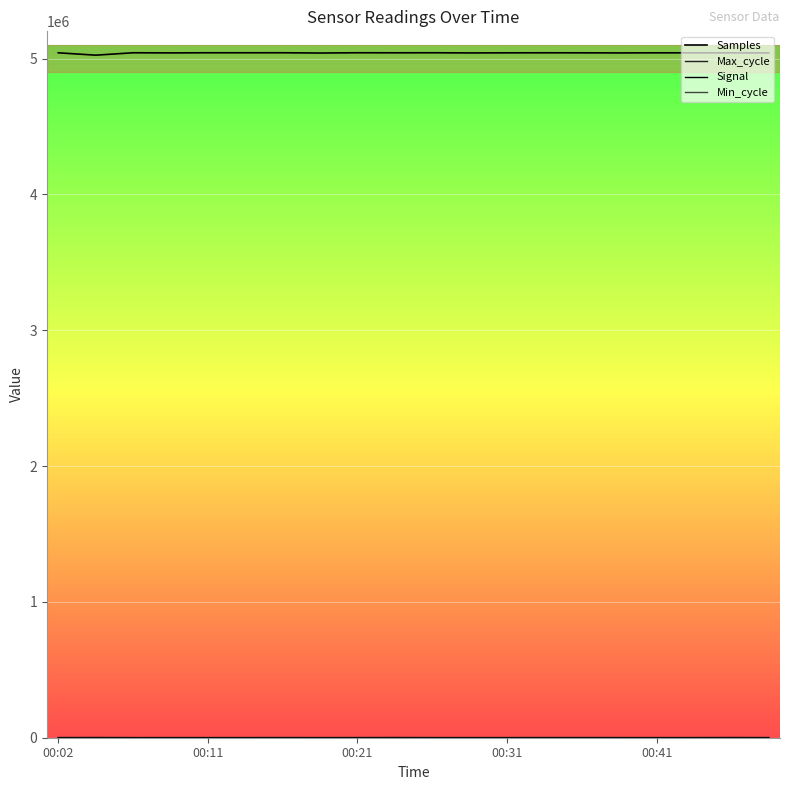

Does the chart display data point markers on the line(s)?

No